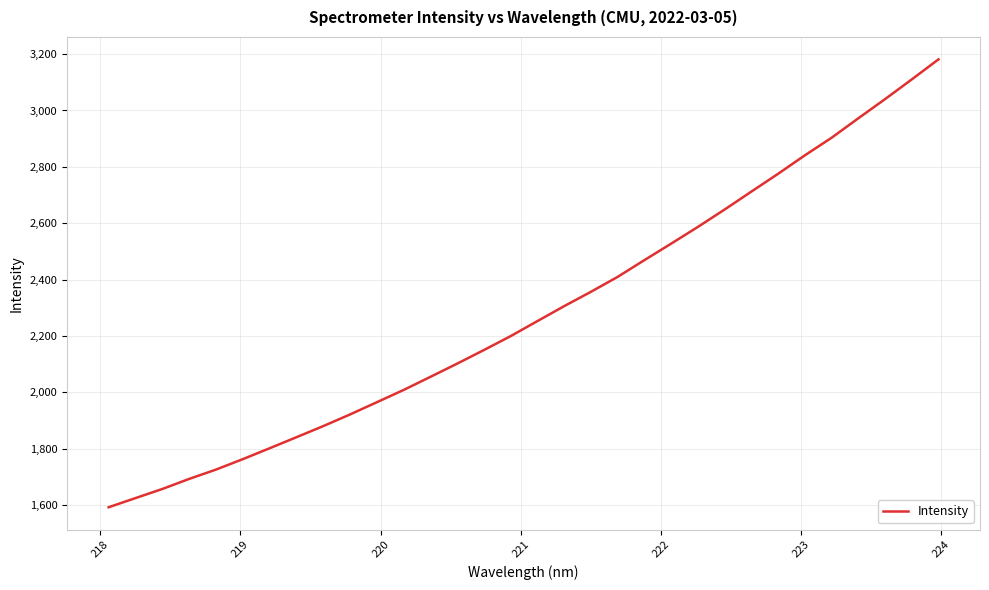

What is the difference between the maximum and minimum values?

1589.8